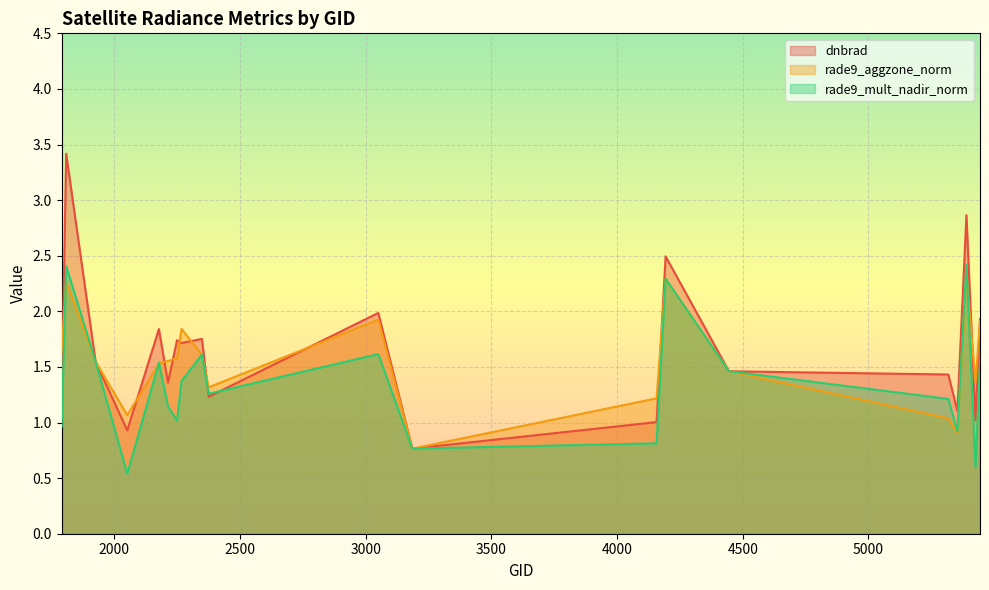

What is the value of the dnbrad point at the 12th from the left?

0.8